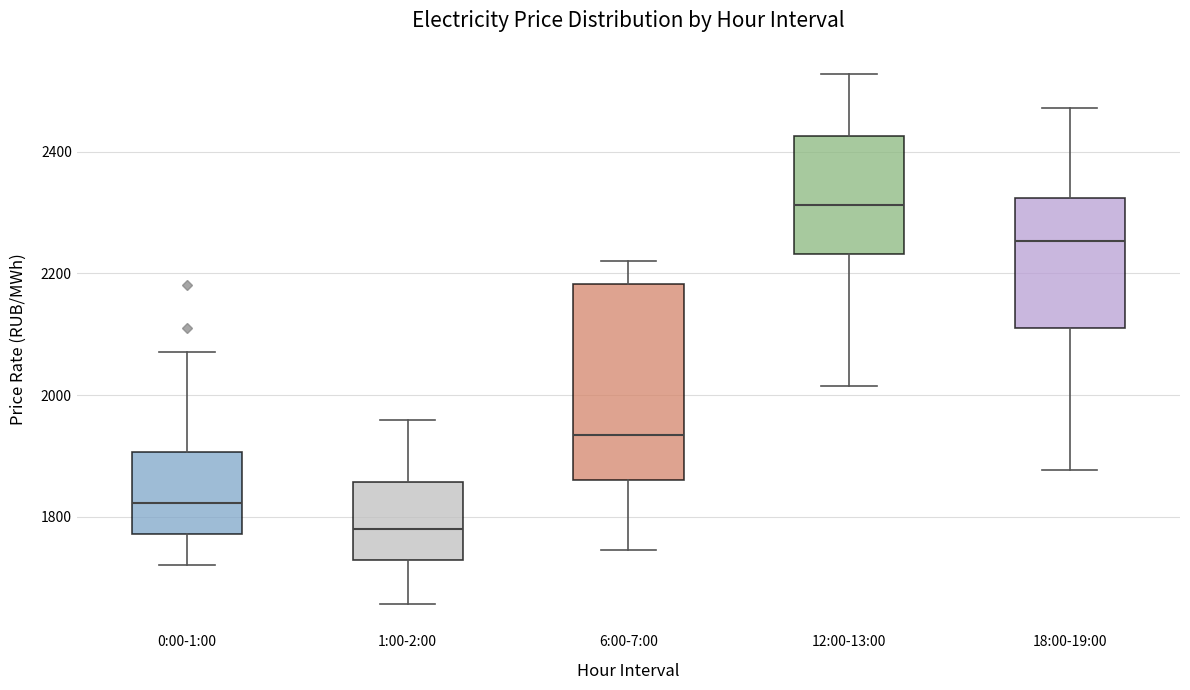

Reading left to right, transcribe this box plot: for each box, give where its median line is, the range the box spans, and where its two whiskers end, as read against the y-axis. The values are not printed on the chart, so give them approximately, as read against the axis.

0:00-1:00: median 1820, box 1780 to 1900, whiskers 1720 to 2080
1:00-2:00: median 1780, box 1720 to 1860, whiskers 1660 to 1960
6:00-7:00: median 1940, box 1860 to 2180, whiskers 1740 to 2220
12:00-13:00: median 2320, box 2240 to 2420, whiskers 2020 to 2520
18:00-19:00: median 2260, box 2100 to 2320, whiskers 1880 to 2480